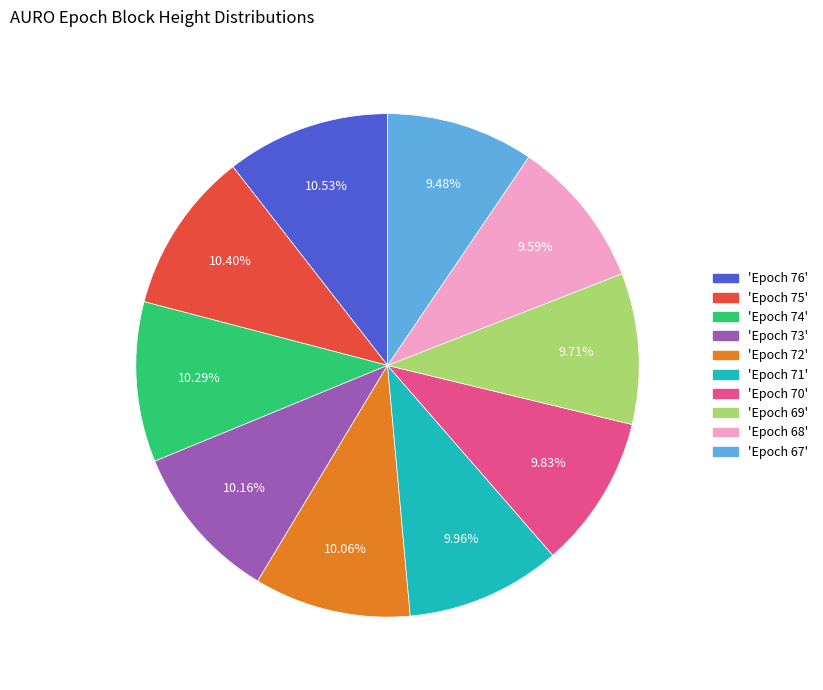

Is 'Epoch 72' the majority of the pie?

No